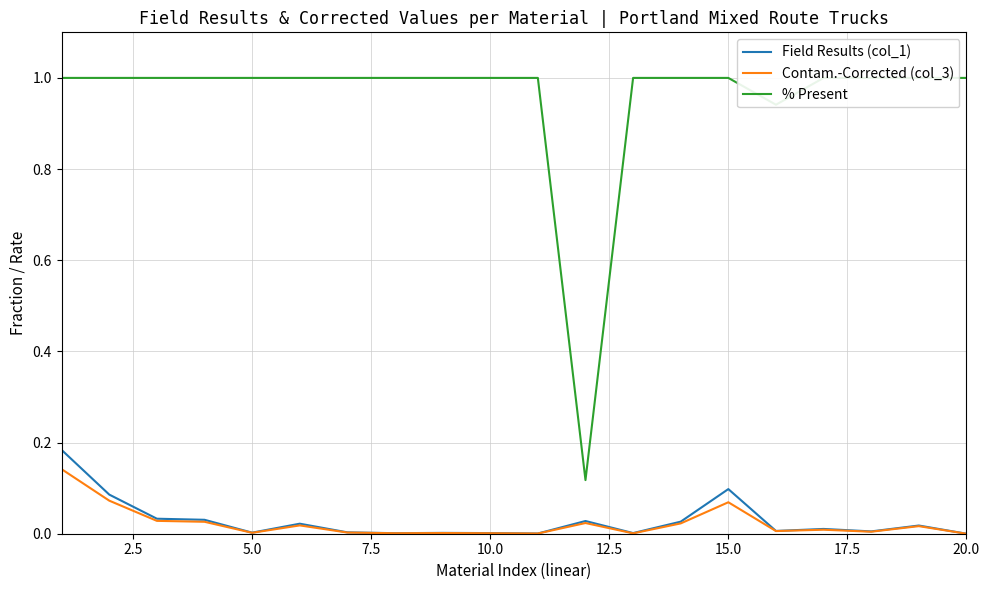

Does the chart have visible grid lines?

Yes